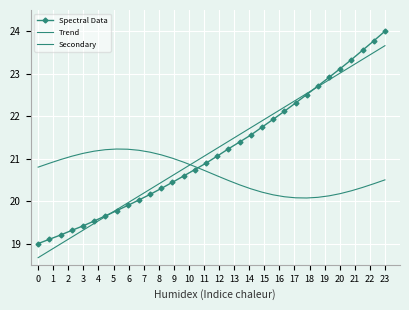

What are all the series names shown in the legend?

Spectral Data, Trend, Secondary